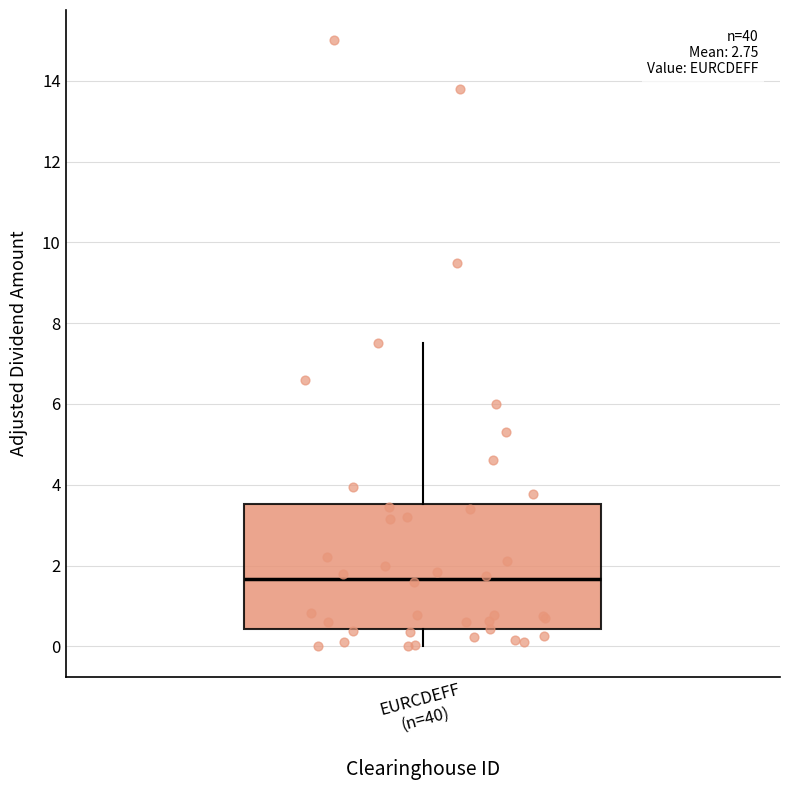

Read this box plot against the y-axis: the position of the median line, the range covered by the box, and the ends of both whiskers. The values are not printed on the chart, so give them approximately, as read against the axis.

median 1.6, box 0.4 to 3.6, whiskers 0.0 to 7.6